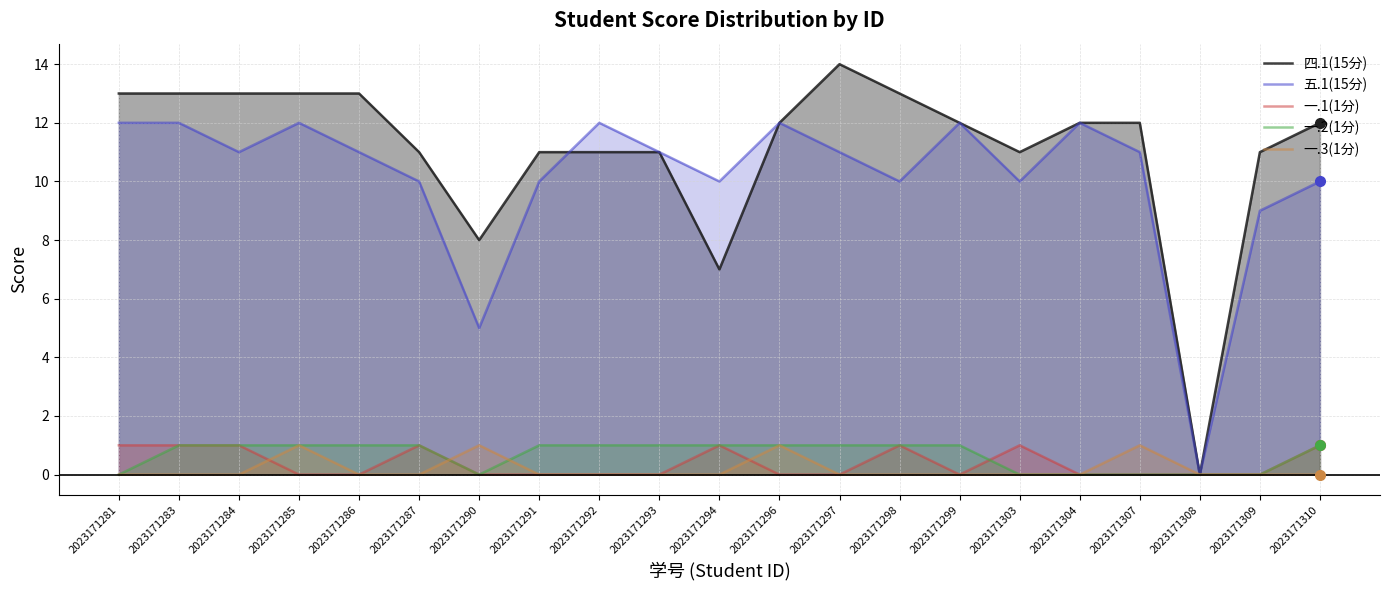

True or false: 一.3(1分) has more than 1 points higher than both neighbors.

True